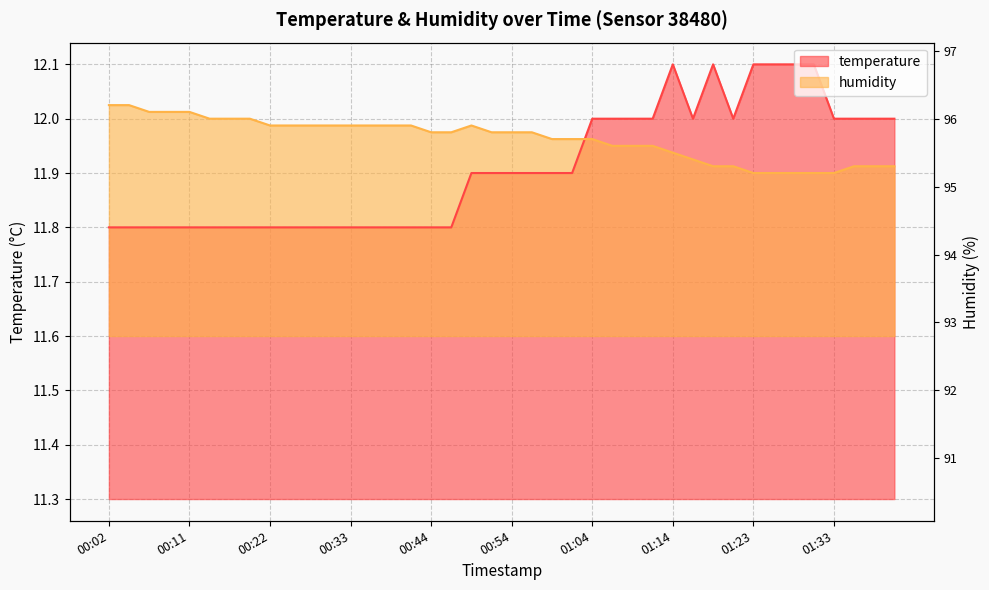

Which series has the widest spread of values?

temperature